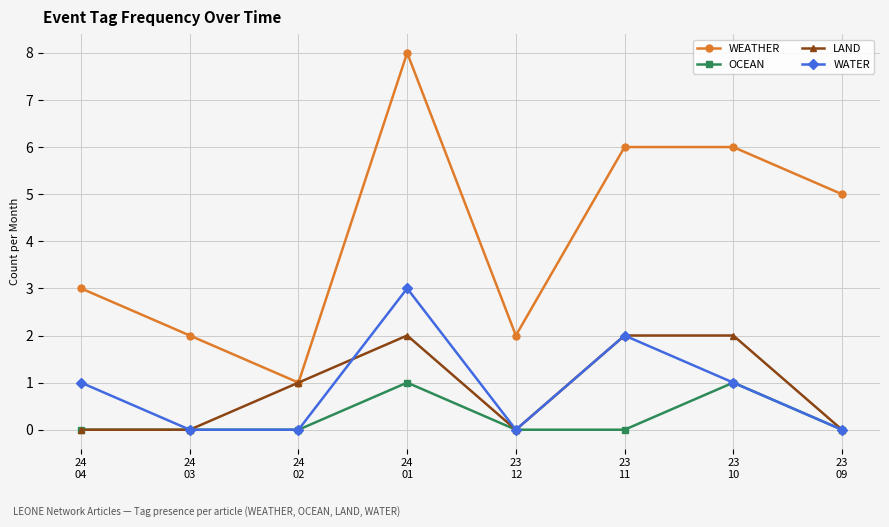

True or false: OCEAN has more than 0 interior local peaks.

True